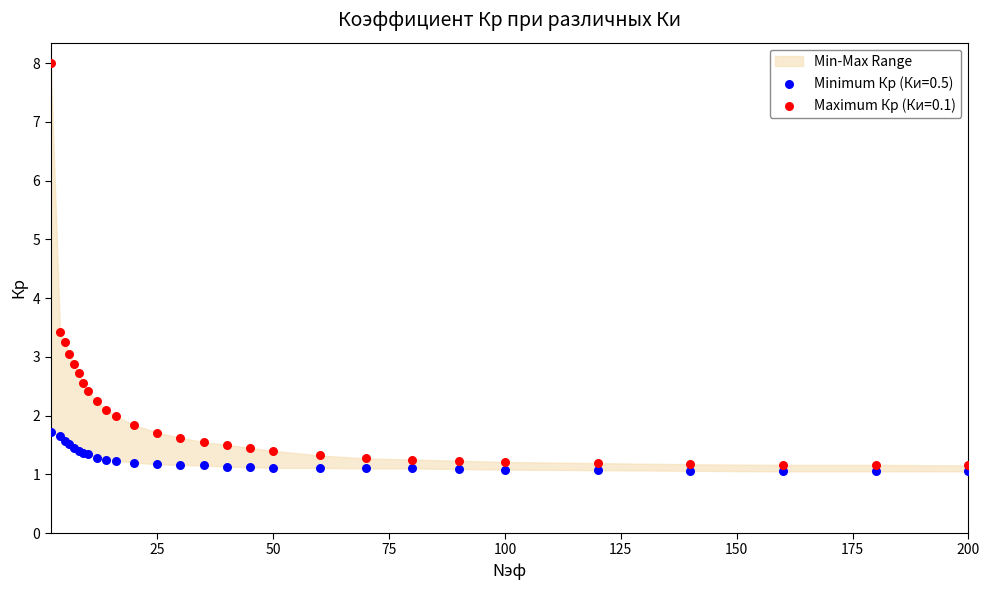

What is the X range (max minus min) for the scatter plot?

198.0